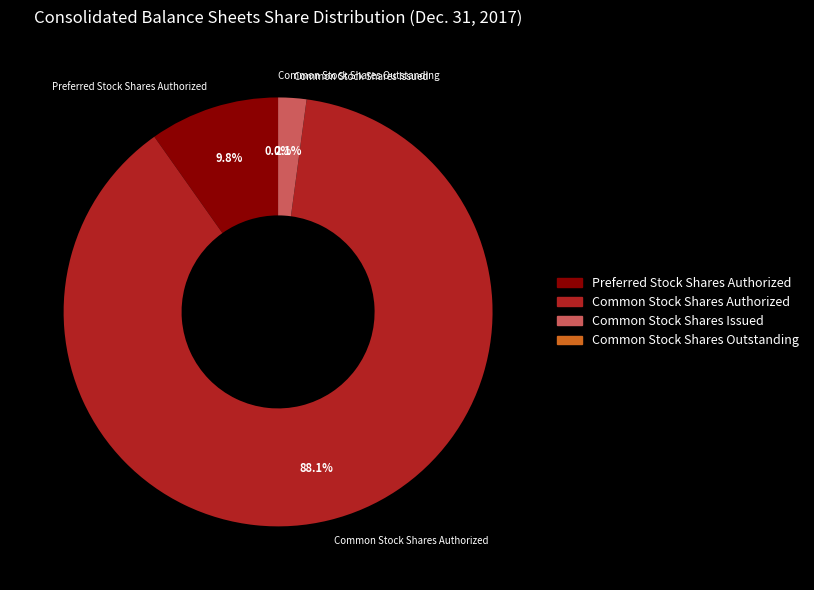

Is it true that Preferred Stock Shares Authorized is 10% of the pie?

True